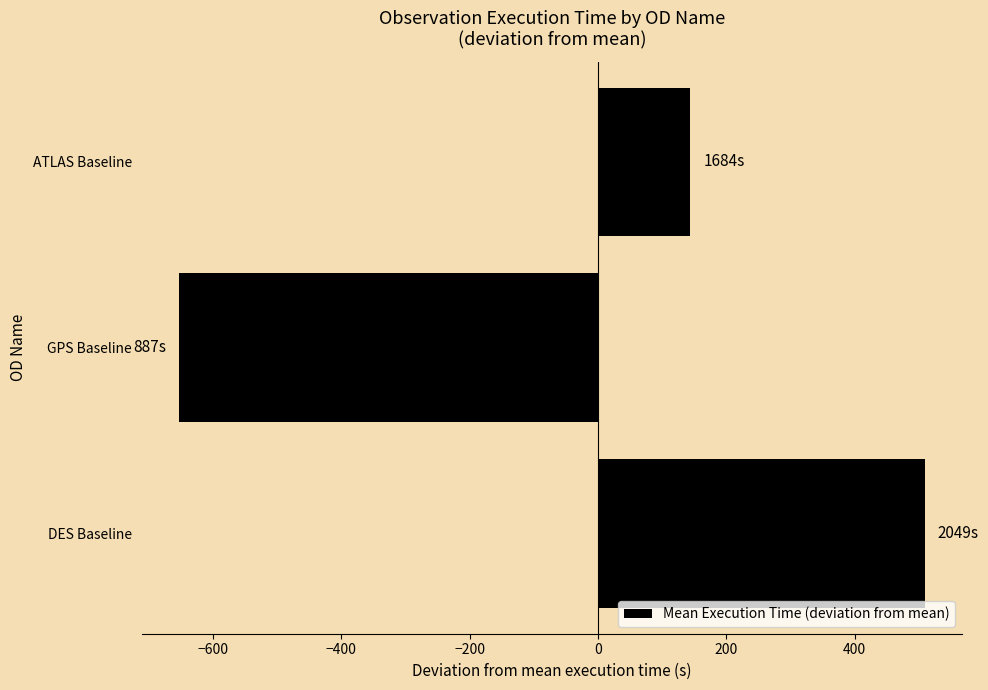

What is the maximum value shown in the chart?

509